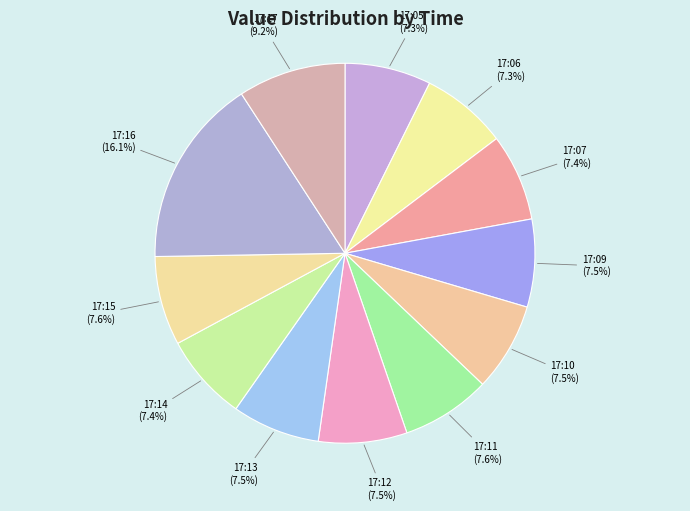

Is 17:05 the majority of the pie?

No